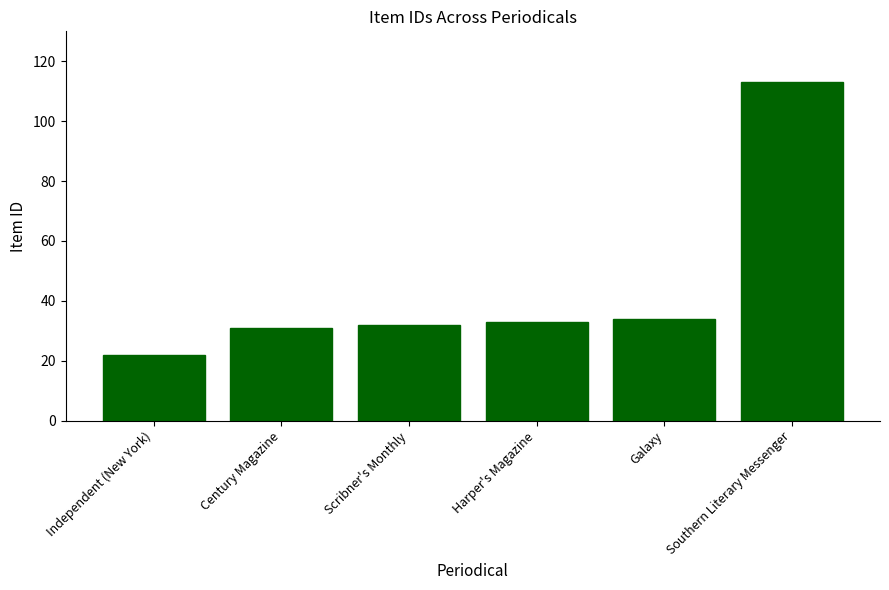

True or false: the data shows 45 at Harper's Magazine.

False